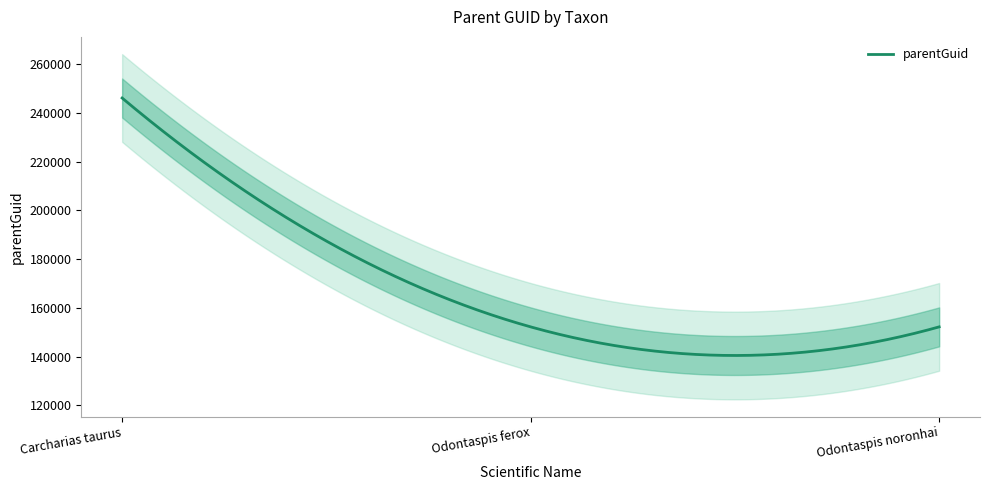

Reading left to right, transcribe all the data shown in this chart.

Carcharias taurus=246146	Odontaspis ferox=152224	Odontaspis noronhai=152224